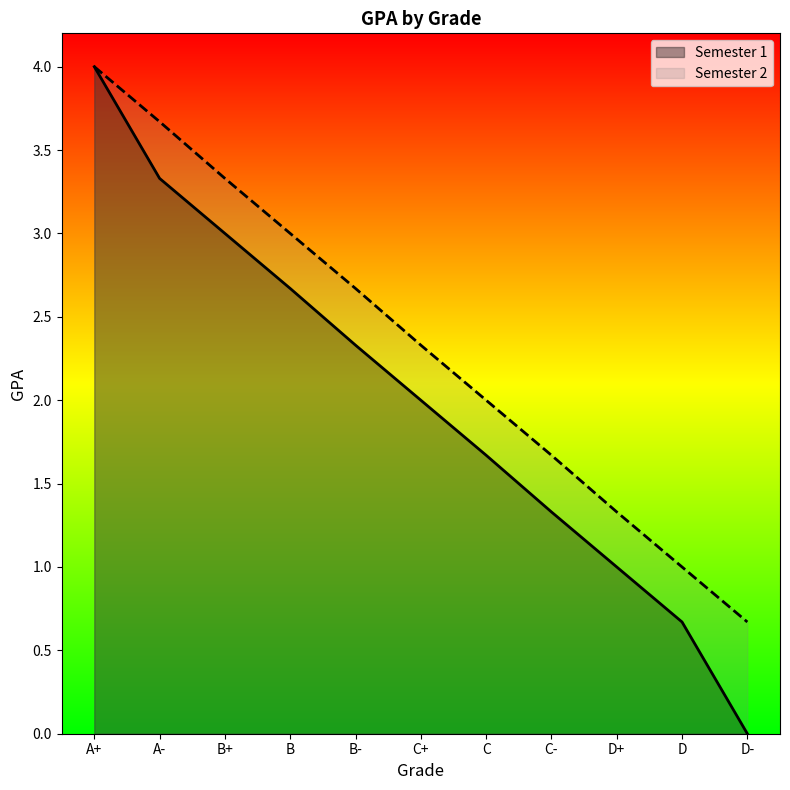

Rank the series at B- from lowest to highest value.

Semester 1, Semester 2